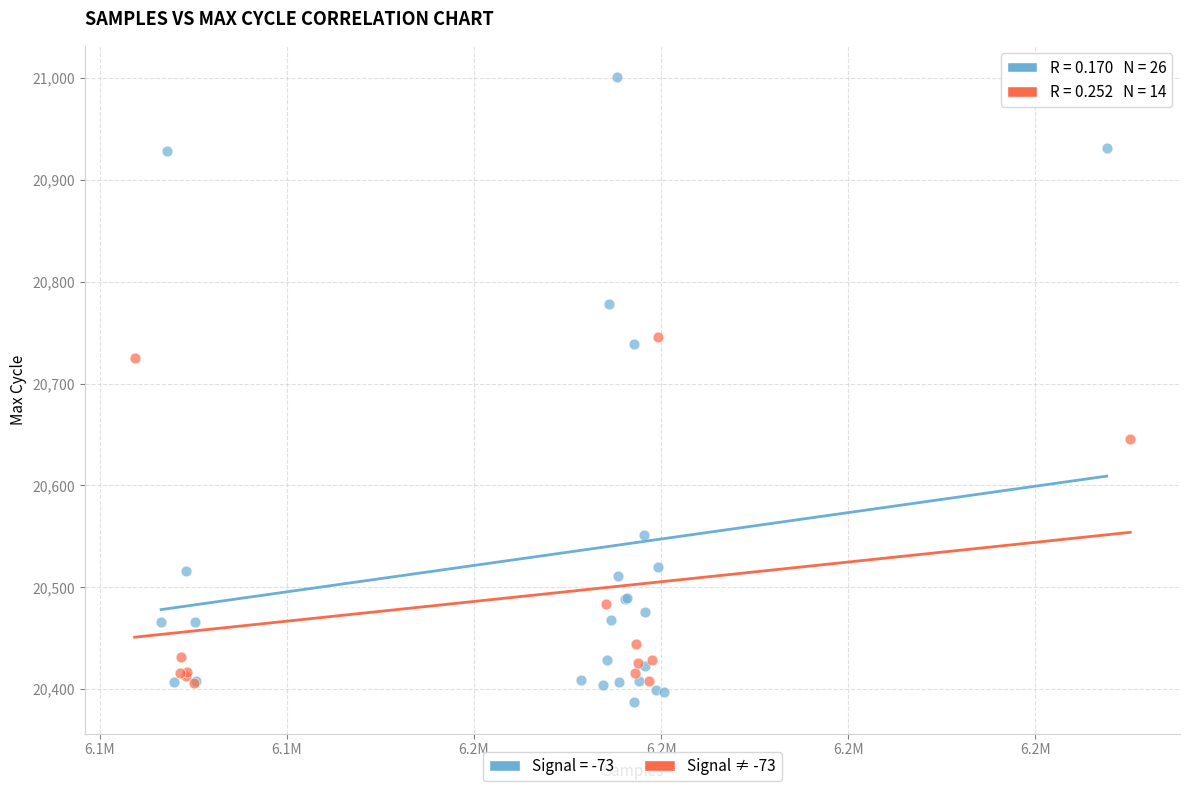

Which series contains the highest Y value?

Signal = -73